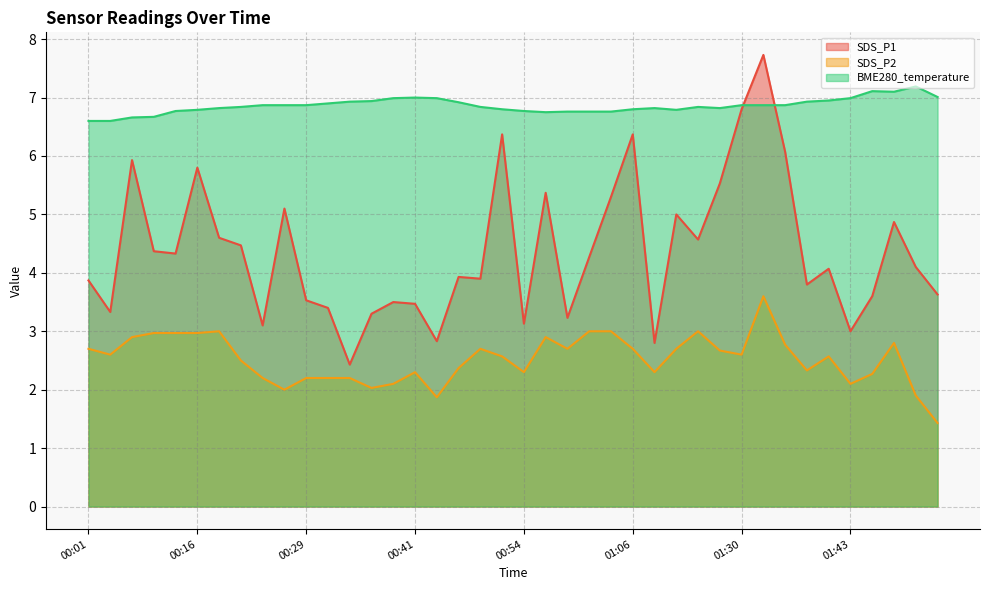

What is the average value of the SDS_P2 series?

2.5